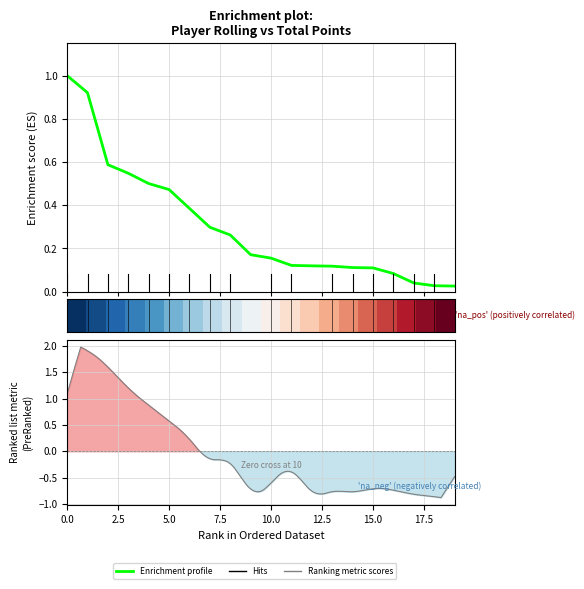

What position from the right is 15.0?

14